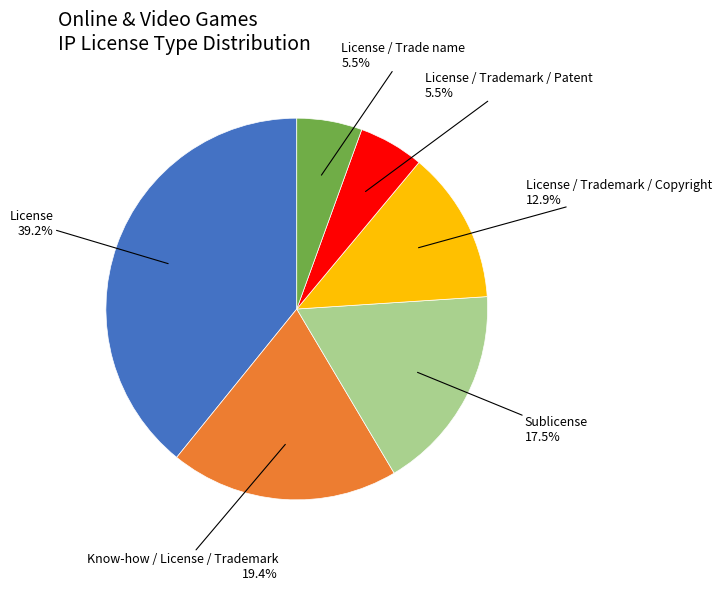

Does any single category account for the majority?

No